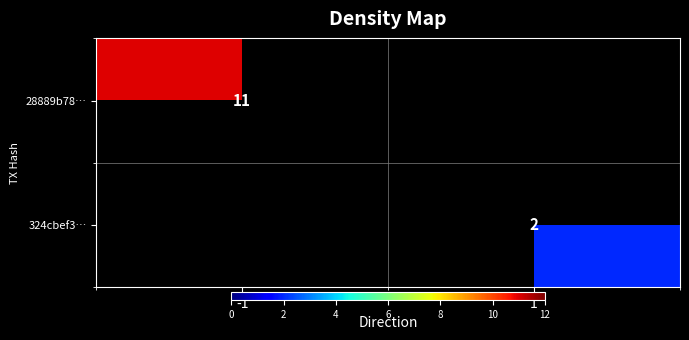

At which category does the chart reach its minimum across all series?

1